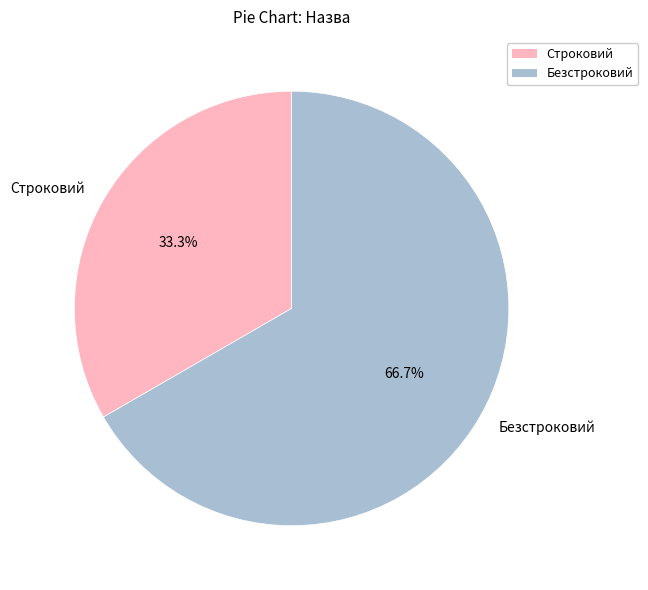

Is Строковий the majority of the pie?

No